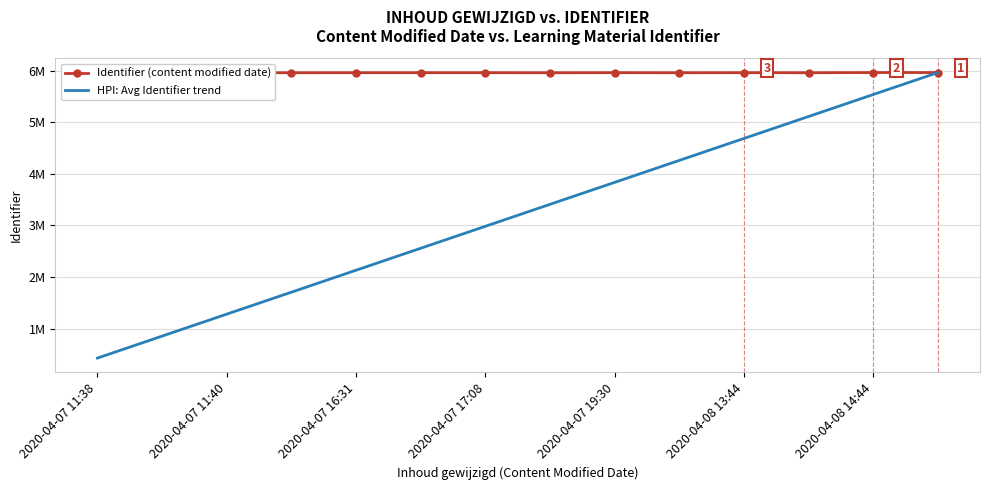

Which category has the lowest value across all series?

2020-04-07 11:38